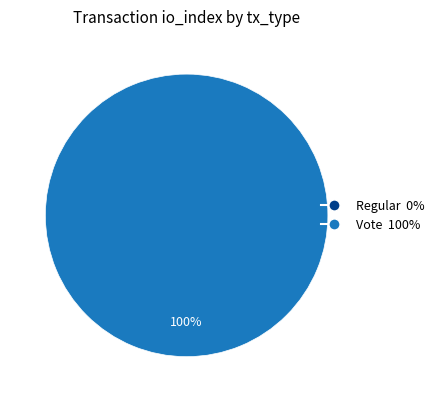

Is the sum of Regular and Vote greater than half?

Yes